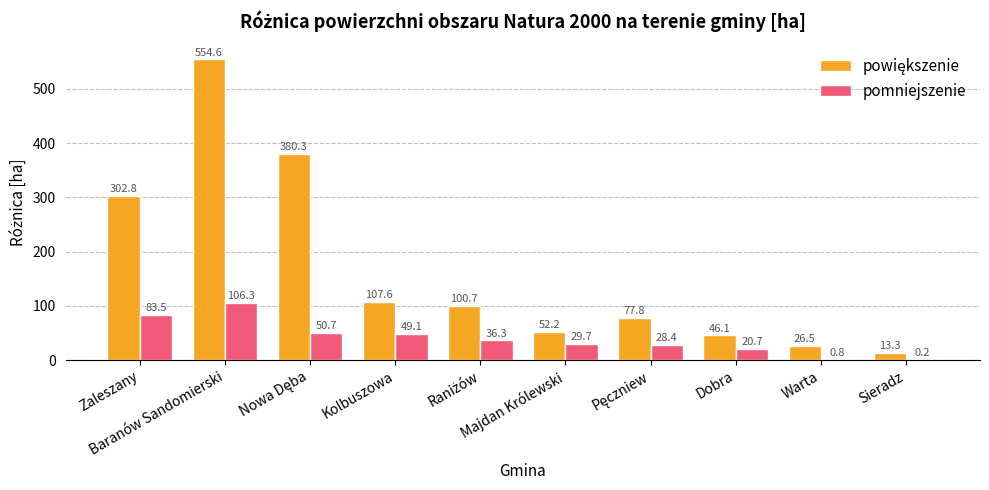

What is the greatest value displayed?

554.6